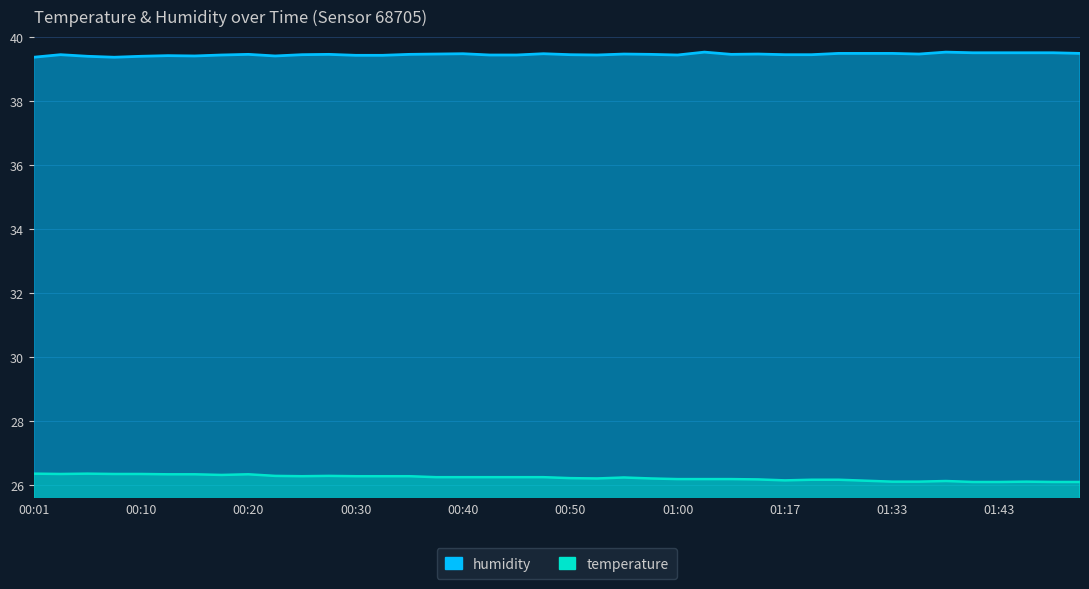

What is the lowest value of the temperature series?

26.1